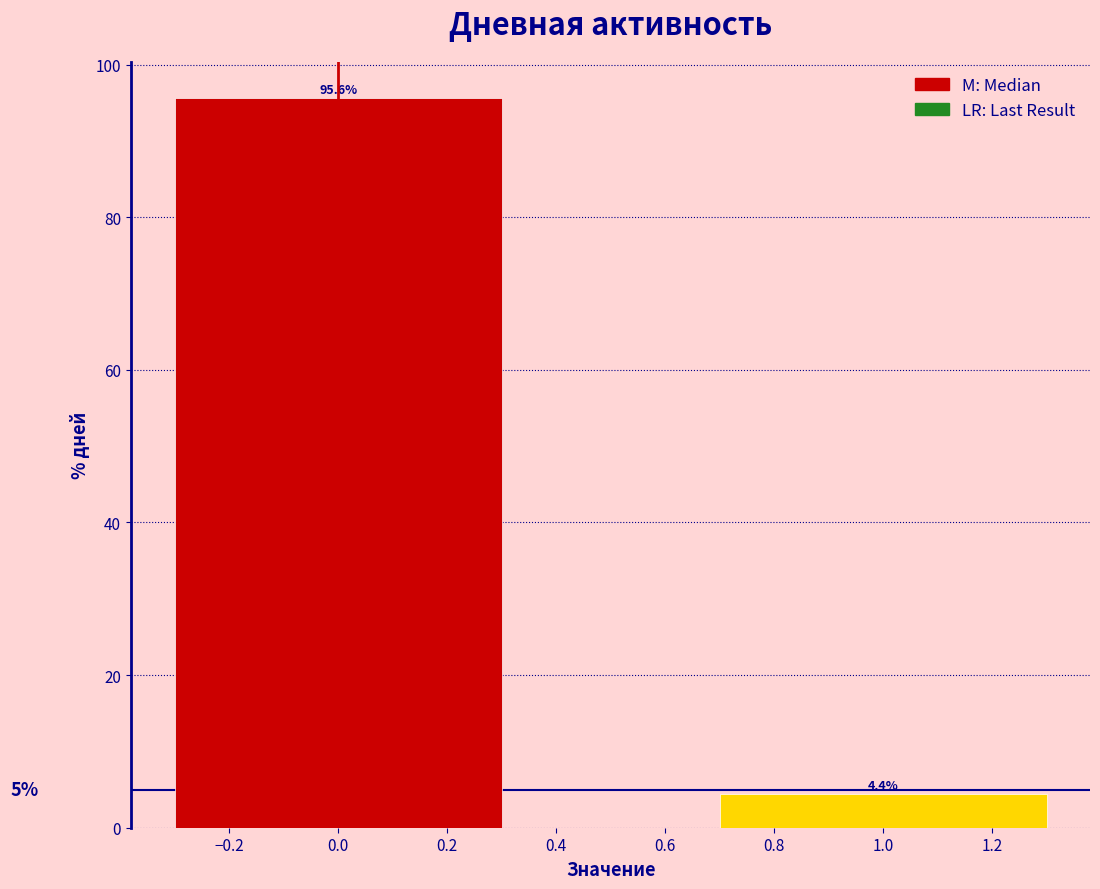

Reading left to right, list all the values displayed in this chart.

95.6	4.4